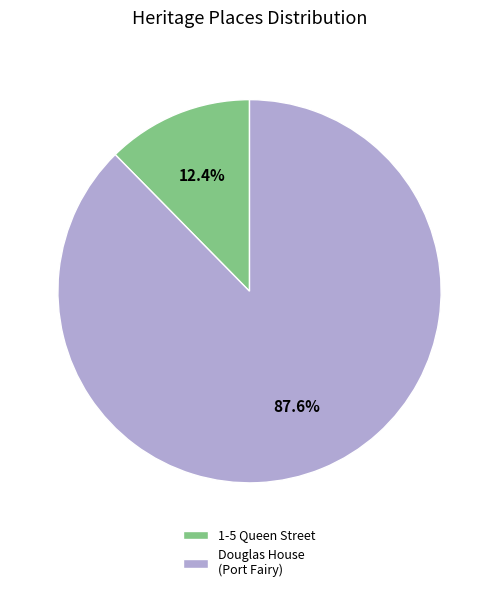

What portion of the pie excludes Douglas House (Port Fairy)?

12.4%